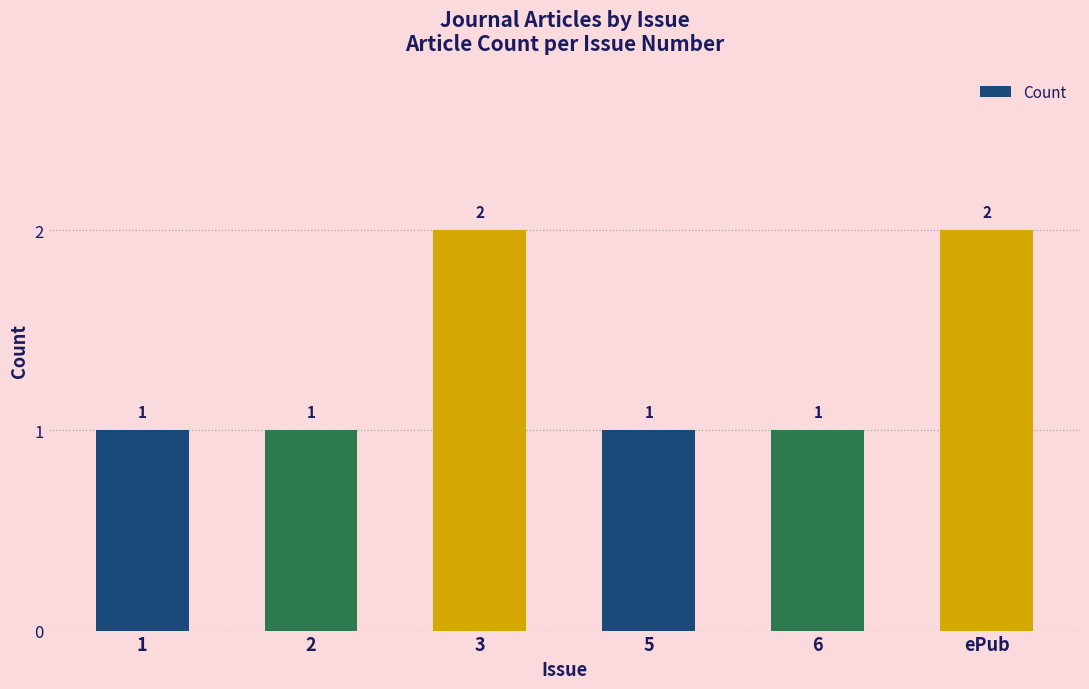

Does the chart contain stacked bars?

No